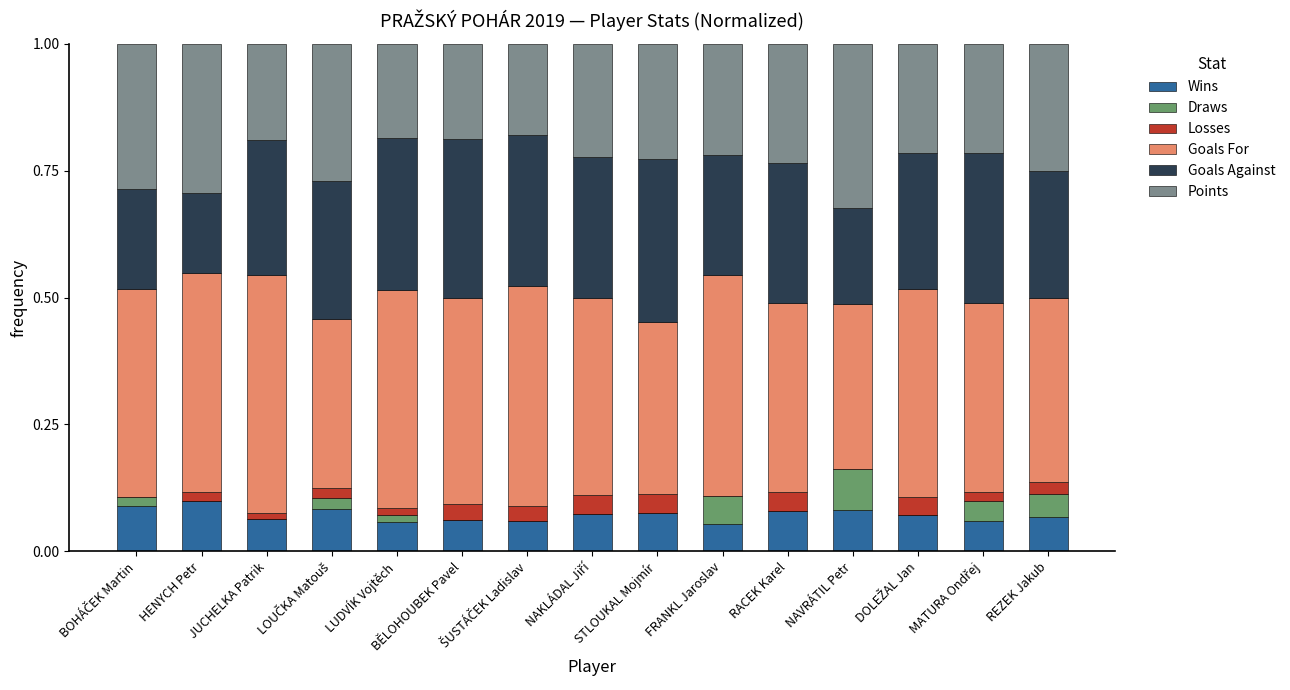

What are all the series names shown in the legend?

Wins, Draws, Losses, Goals For, Goals Against, Points